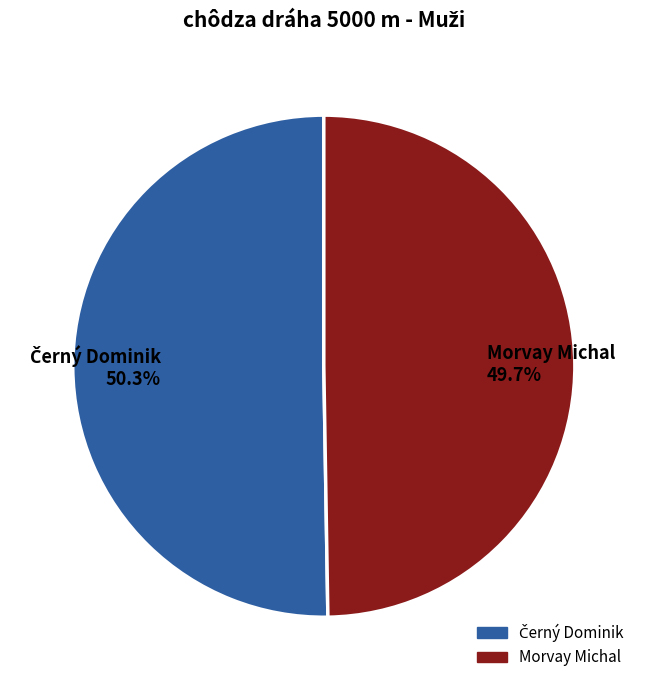

Is there any slice that represents more than half of the pie?

Yes